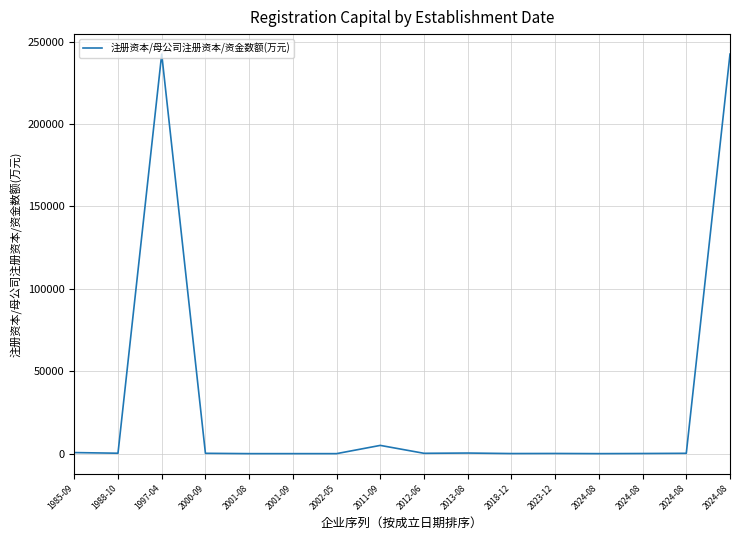

Is this an area chart (filled region under the line)?

No